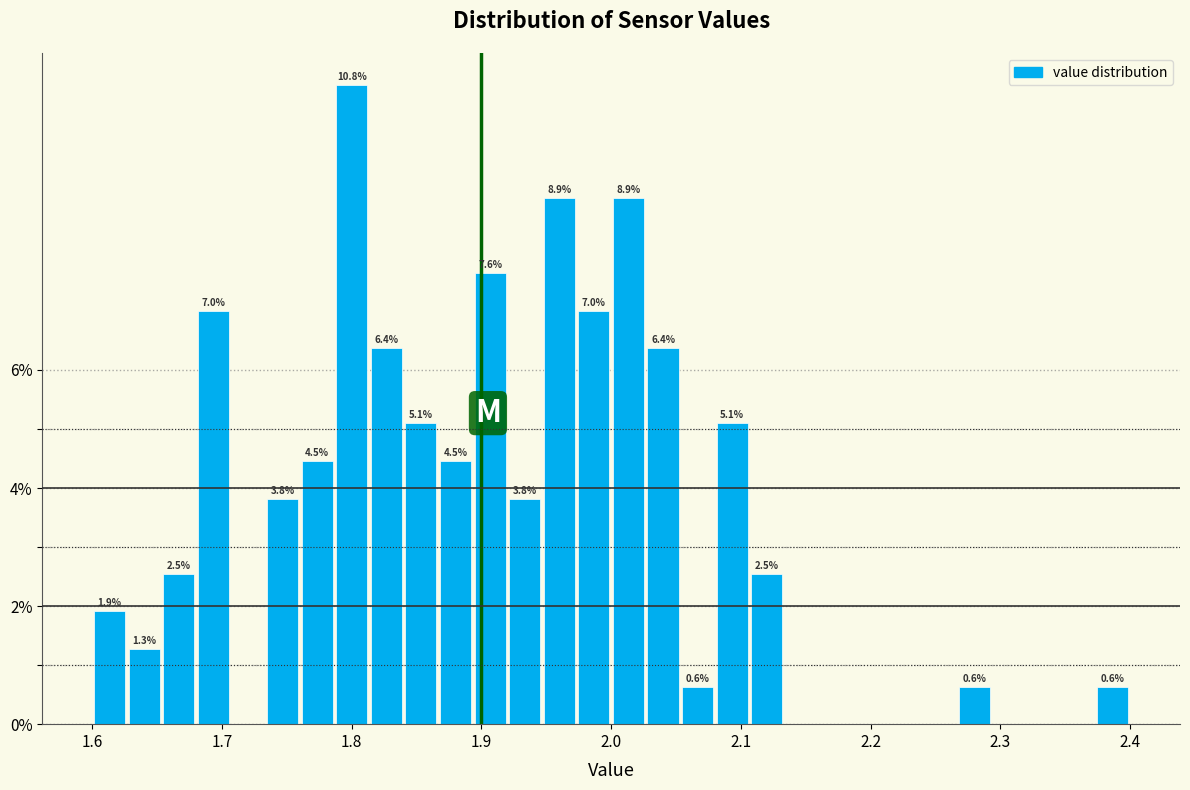

Around what value on the x-axis is the tallest bar? Give the approximate position of its centre, as read against the axis.

1.80